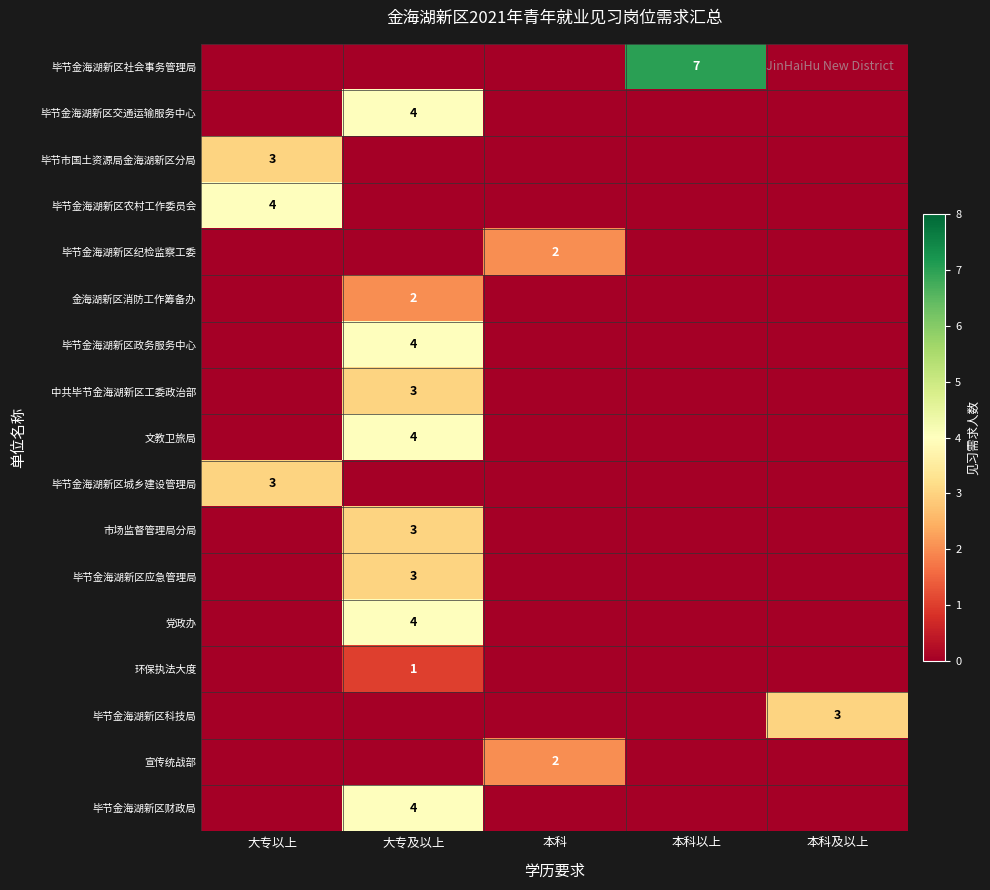

Is it true that 毕节金海湖新区政务服务中心 equals 4 at 大专及以上?

True